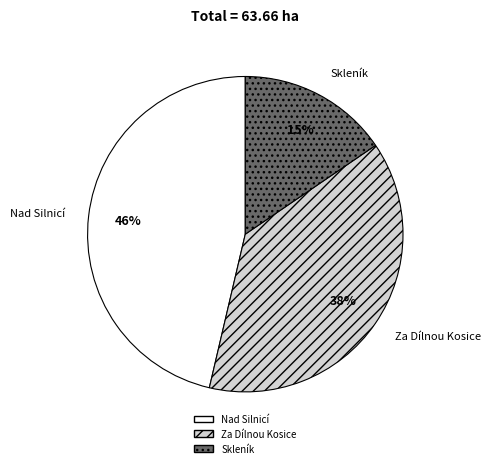

To the nearest percent, what portion does Nad Silnicí represent?

46%